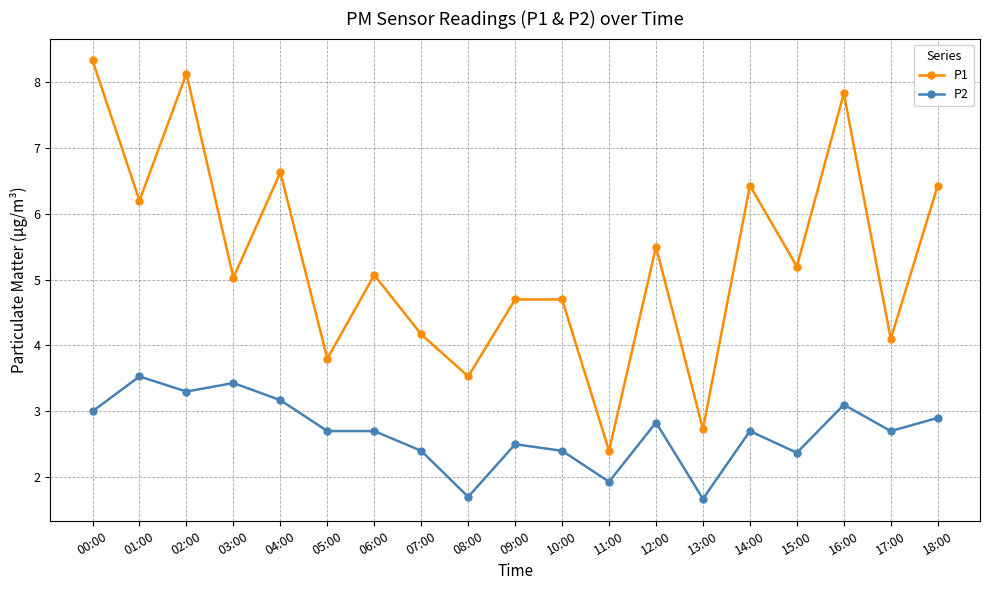

What is the maximum value for P2?

3.5